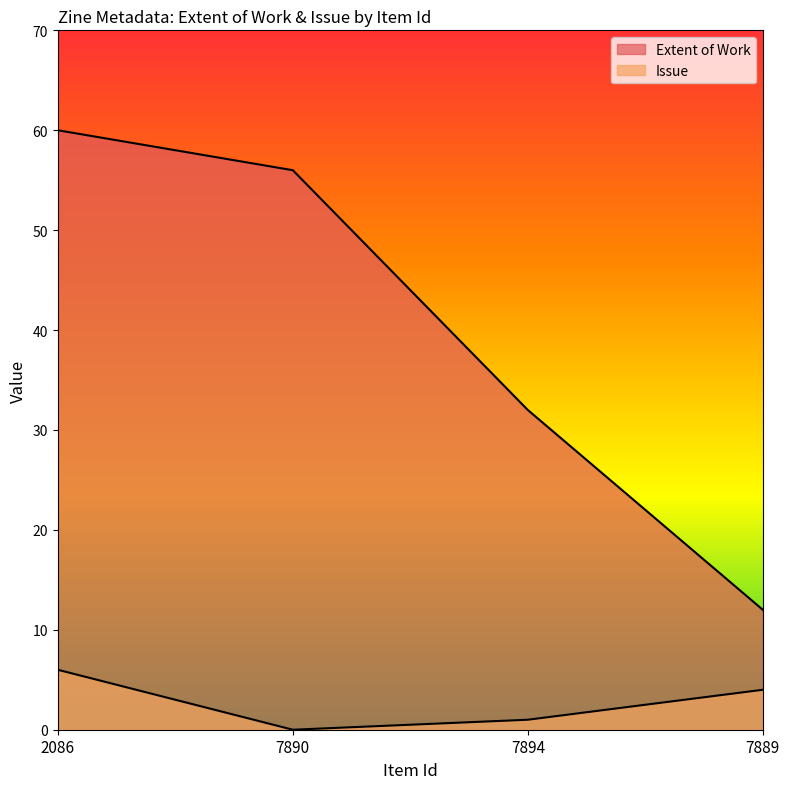

What is the label of the 3rd point from the left?

7894